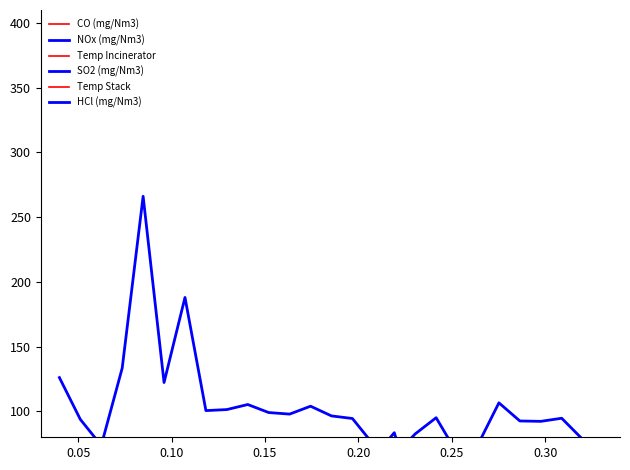

What is the average value of the SO2 (mg/Nm3) series?

23.0